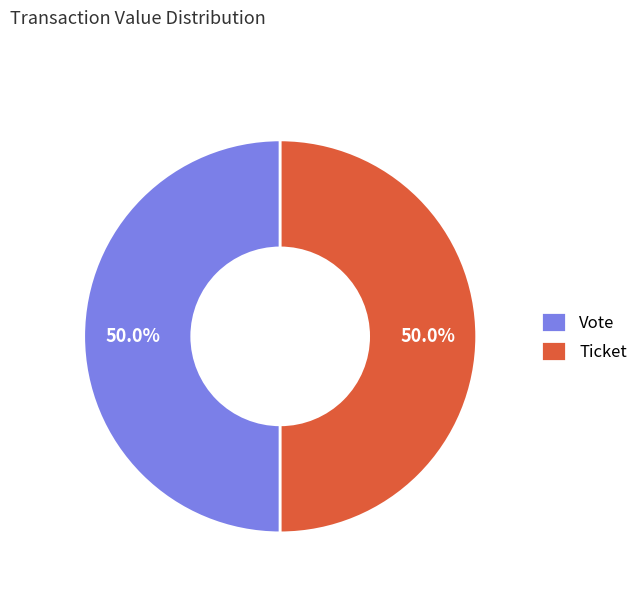

Approximately how many times larger is the value at Ticket compared to Vote?

1.0